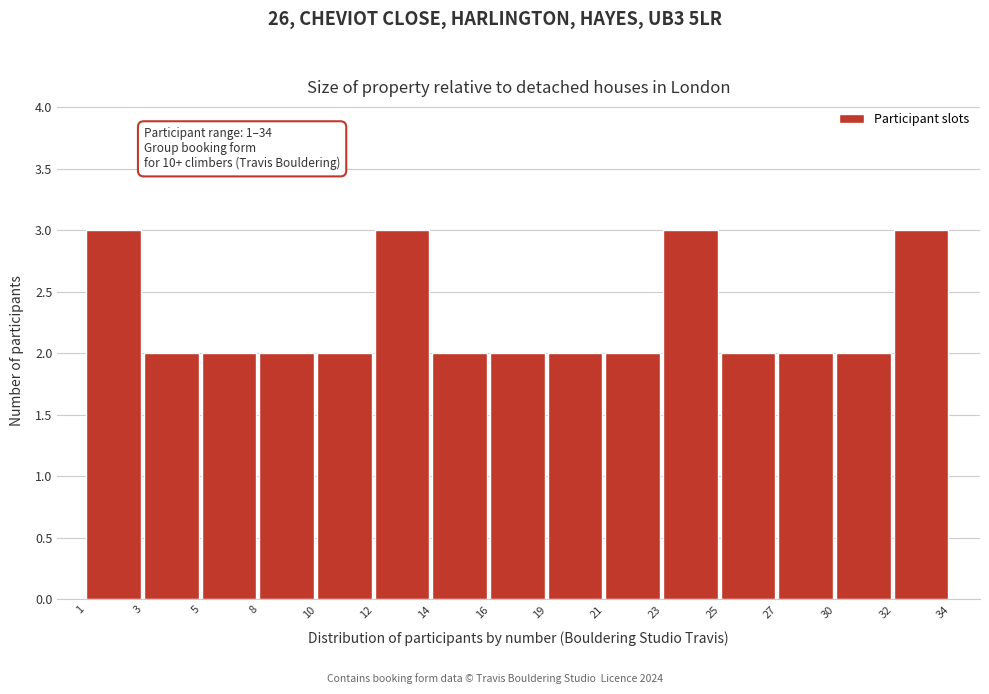

Reading left to right, what are all the values shown in this chart?

3	2	2	2	2	3	2	2	2	2	3	2	2	2	3